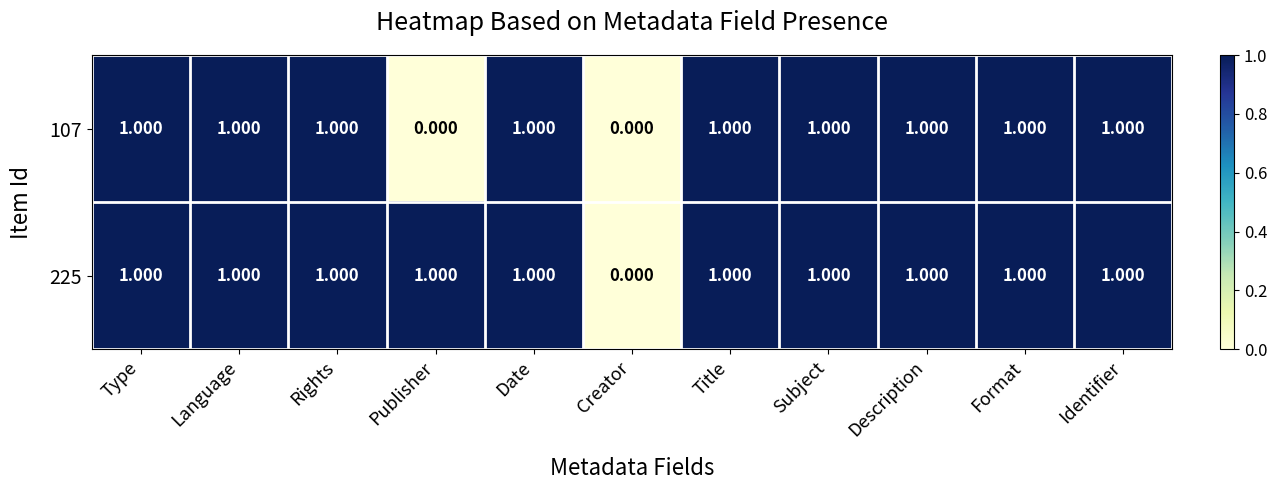

Where is 225 nearest to the value 0?

Creator